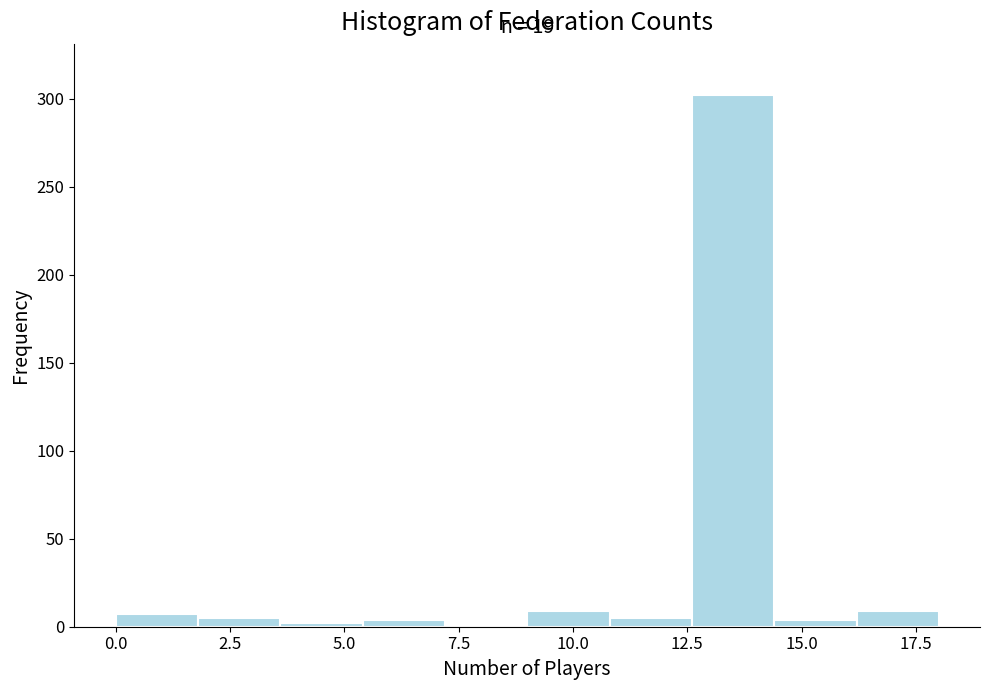

Read against the x-axis, roughly where is the centre of the tallest bar?

13.5